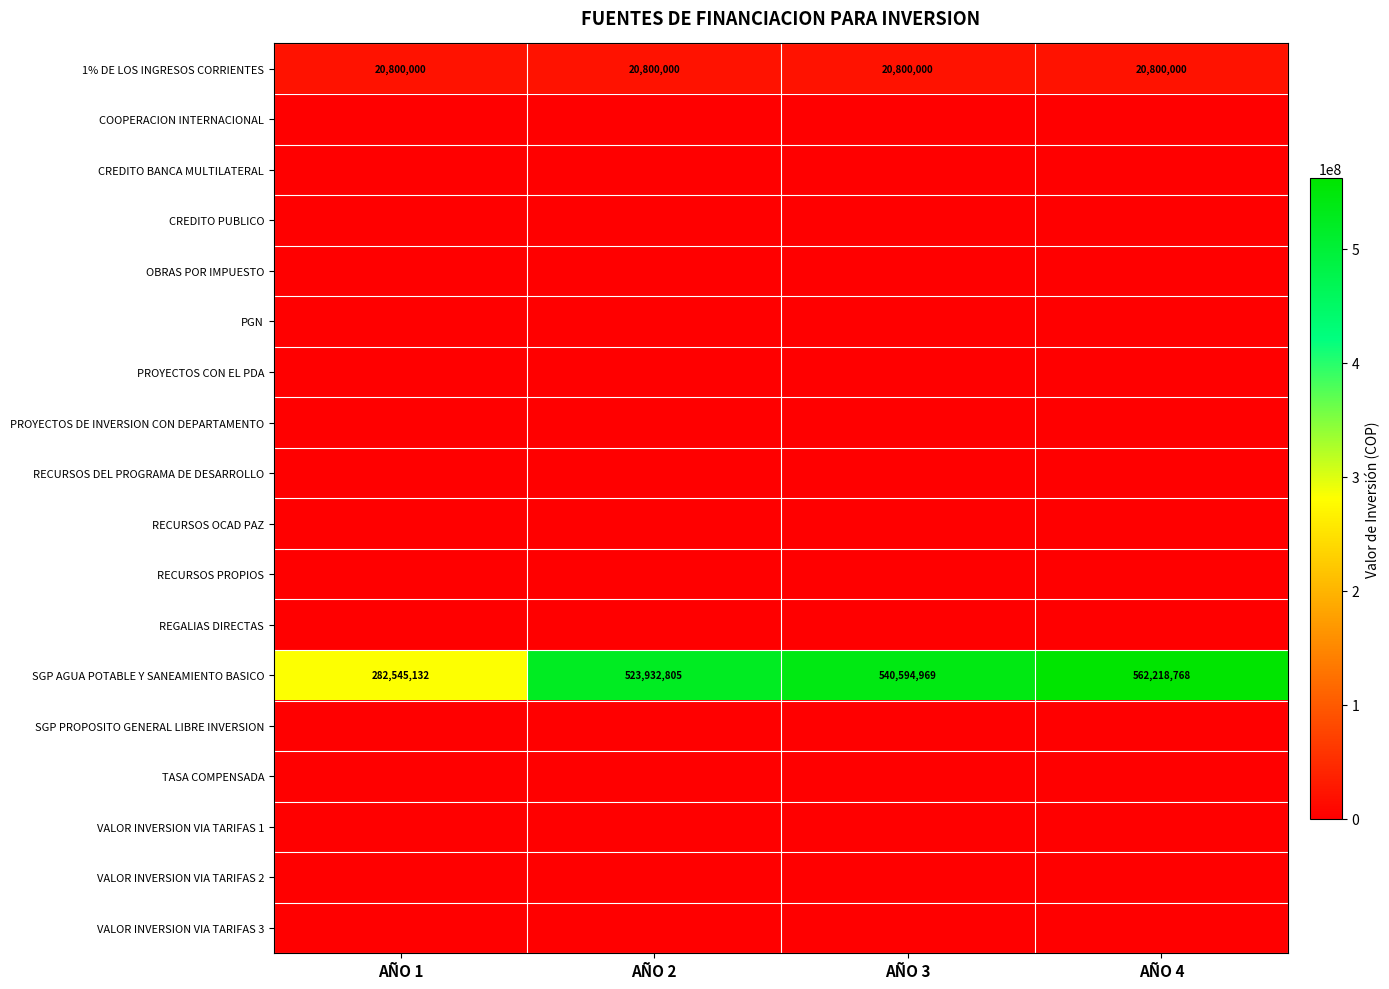

What is the sum of the 1% DE LOS INGRESOS CORRIENTES values at AÑO 1 and AÑO 2?

41600000